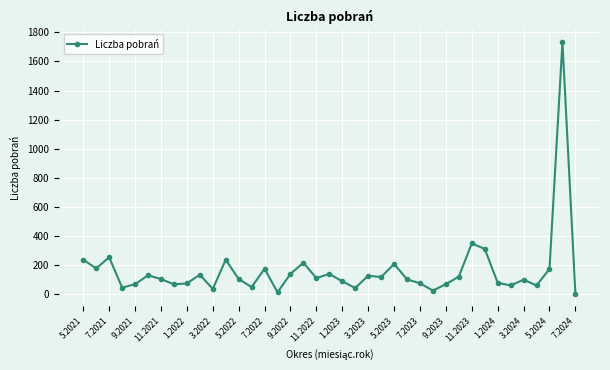

True or false: the data has more than 0 interior local peaks.

True